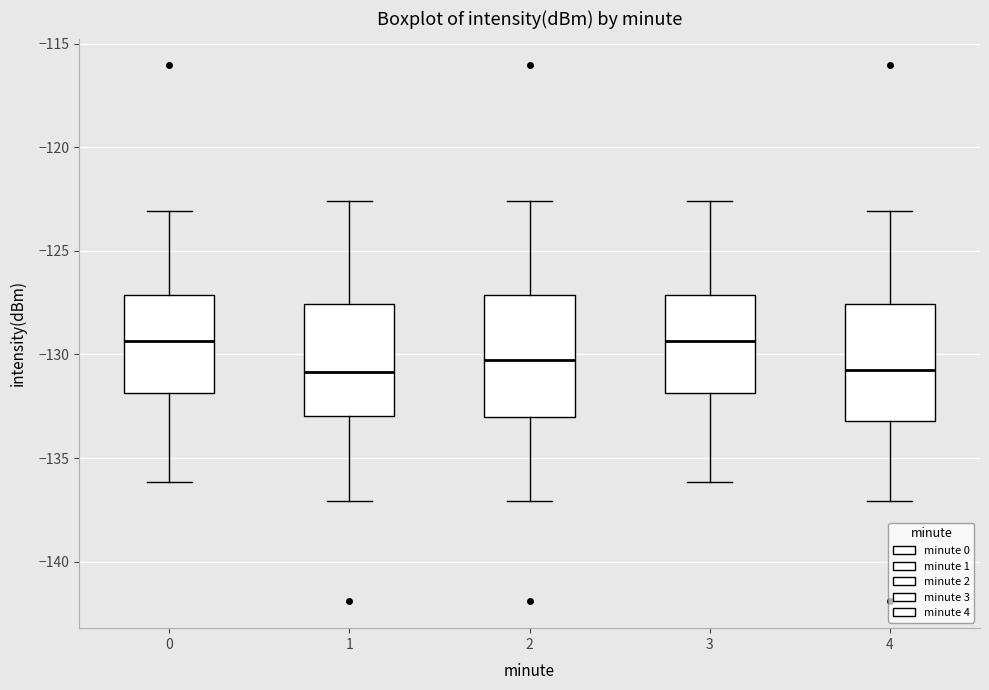

Reading left to right, read every box against the y-axis: the position of its median line, the range the box covers, and the ends of its whiskers. The values are not printed on the chart, so give them approximately, as read against the axis.

0: median -129.5, box -132.0 to -127.0, whiskers -136.0 to -123.0
1: median -131.0, box -133.0 to -127.5, whiskers -137.0 to -122.5
2: median -130.5, box -133.0 to -127.0, whiskers -137.0 to -122.5
3: median -129.5, box -132.0 to -127.0, whiskers -136.0 to -122.5
4: median -130.5, box -133.0 to -127.5, whiskers -137.0 to -123.0